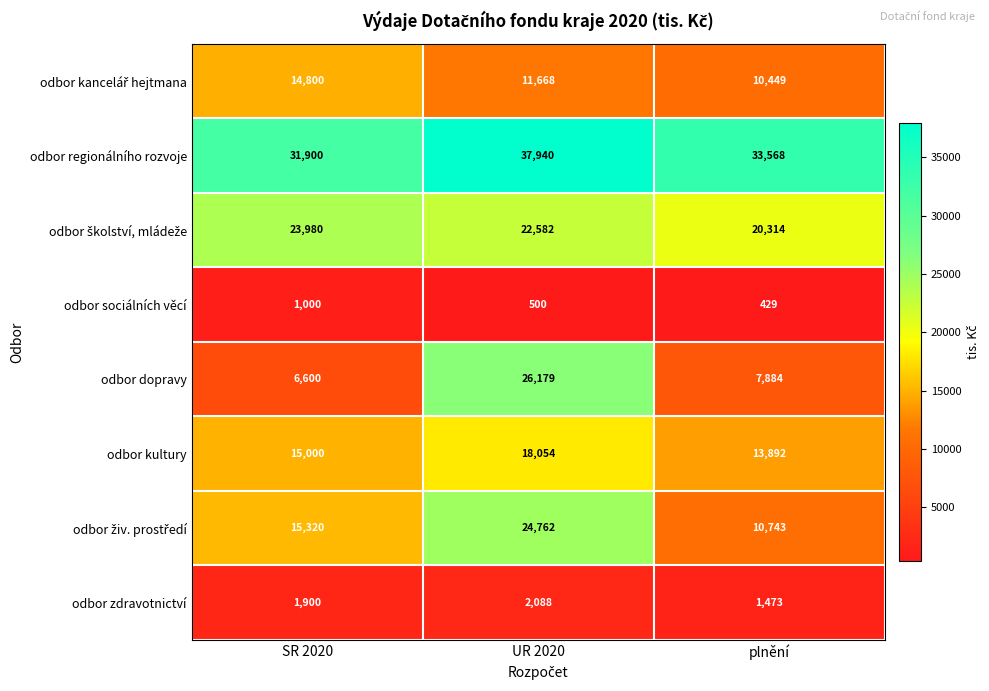

Which series has the largest total across all categories?

odbor regionálního rozvoje